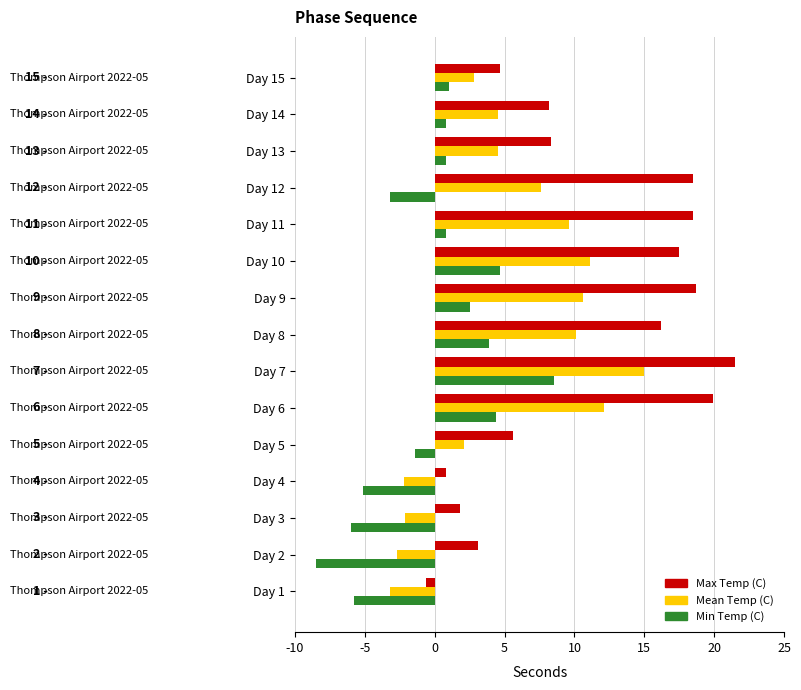

The value of Min Temp (C) at Day 9 is 3.8. True or false?

False